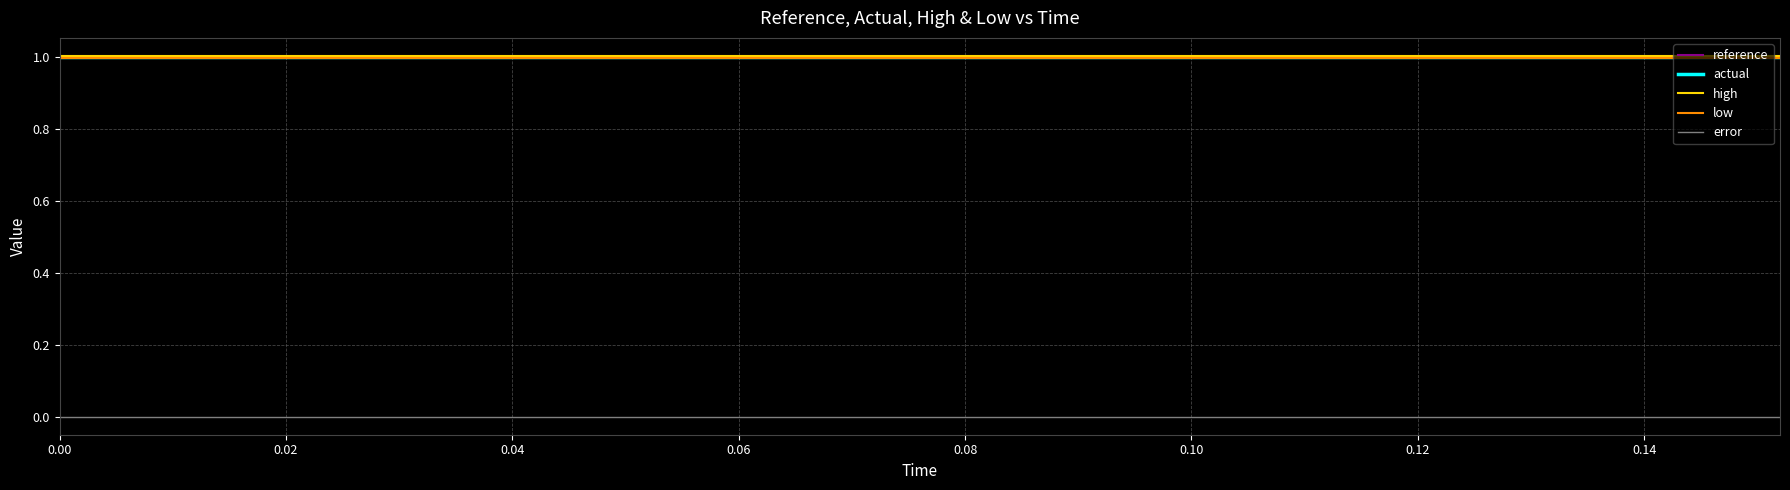

What are all the series names shown in the legend?

reference, actual, high, low, error